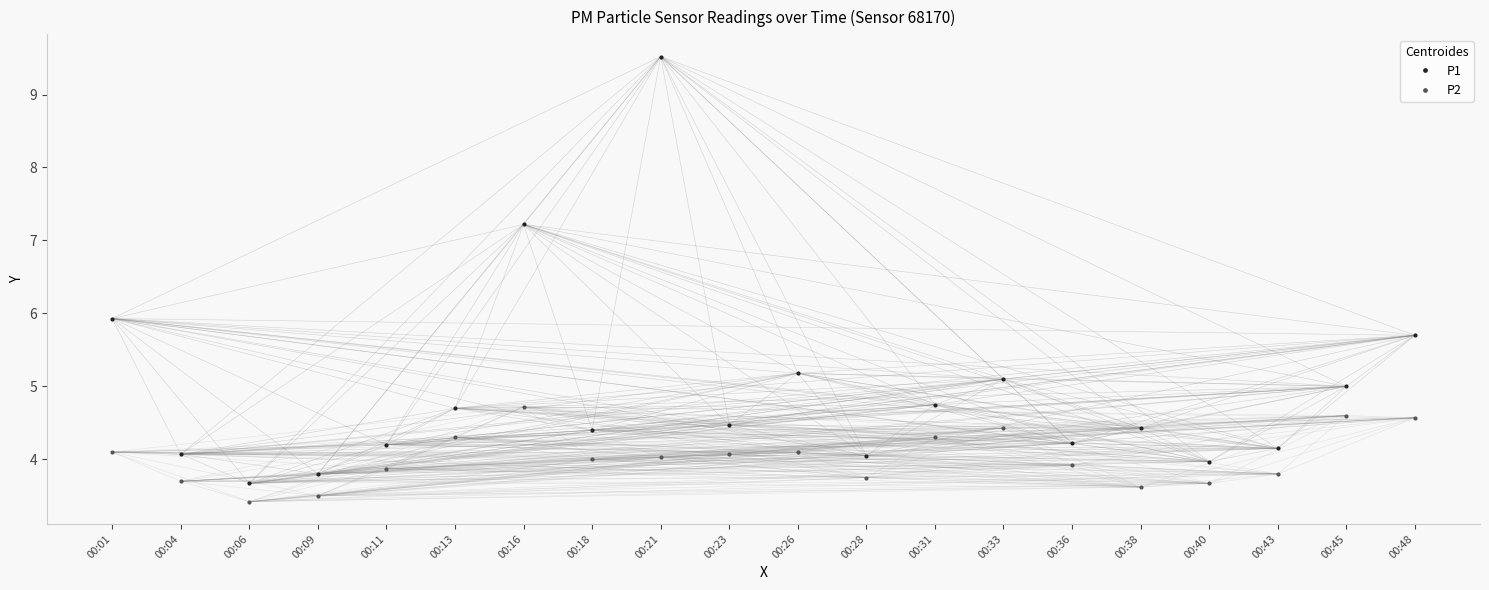

True or false: P1 has more than 2 points higher than both neighbors.

True